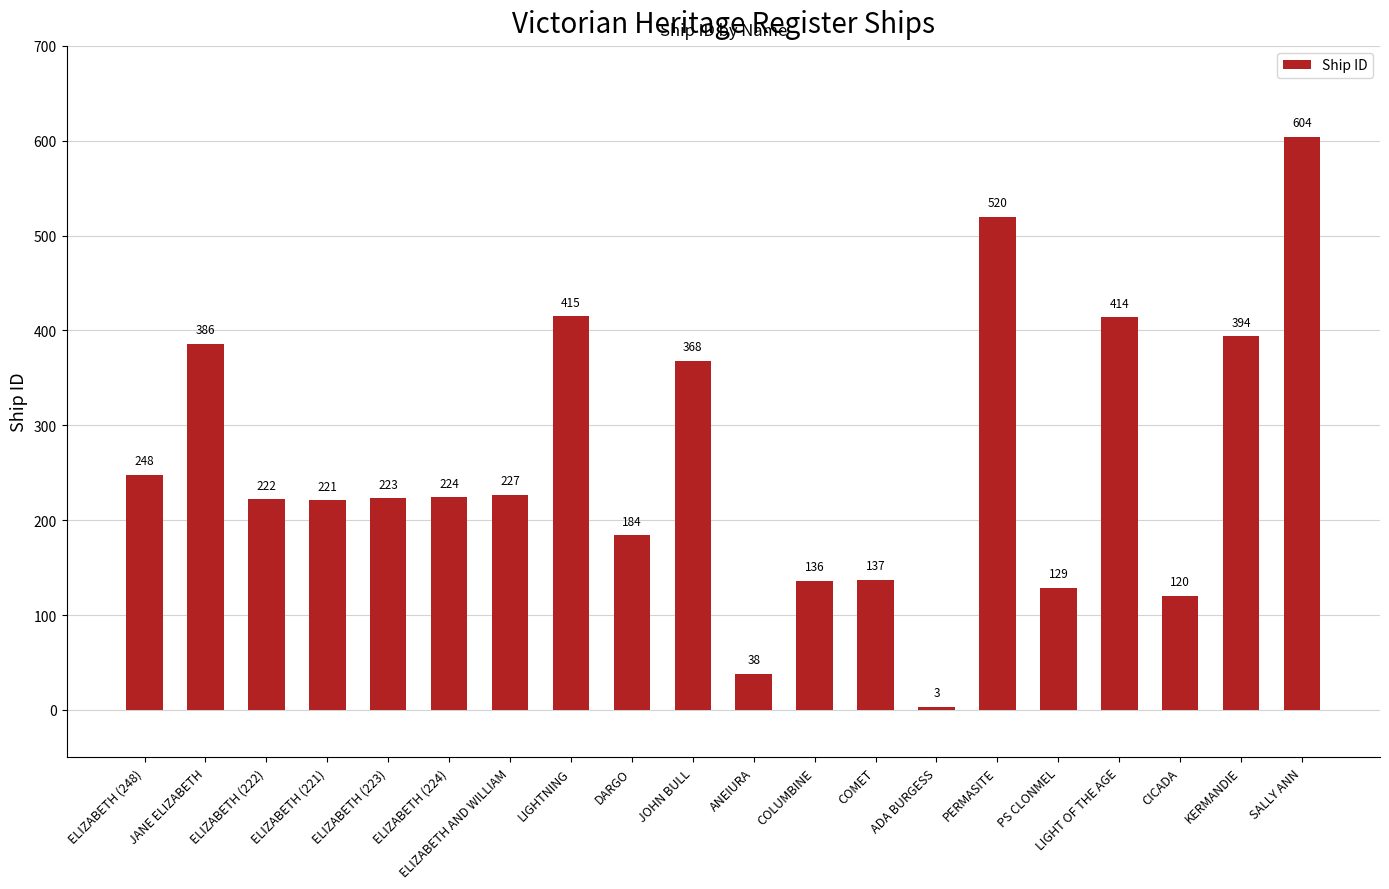

True or false: the data shows 302 at ELIZABETH (223).

False